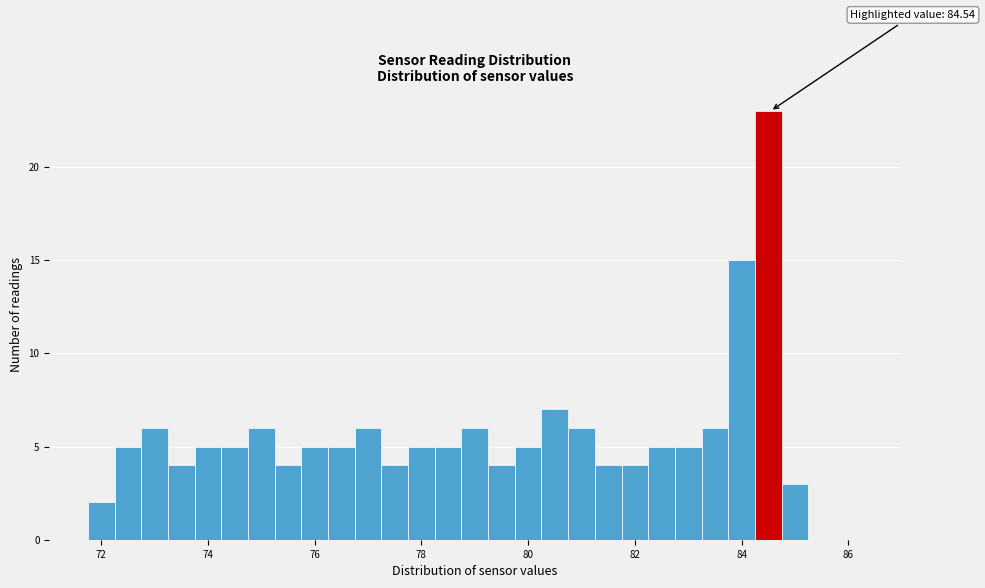

Around what value on the x-axis is the tallest bar? Give the approximate position of its centre, as read against the axis.

84.6